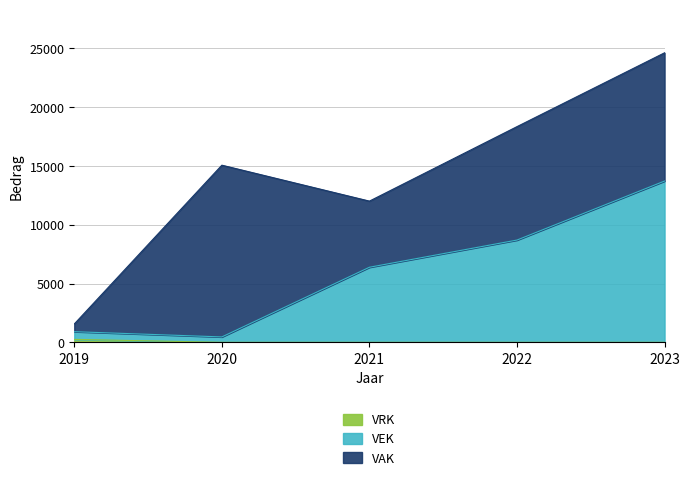

At which category is the sum across all series the highest?

2023